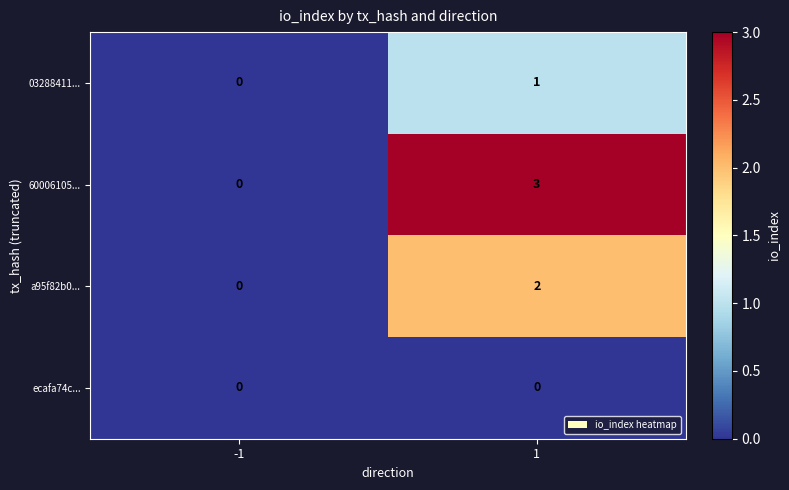

Is it true that 60006105... equals 0 at -1?

True